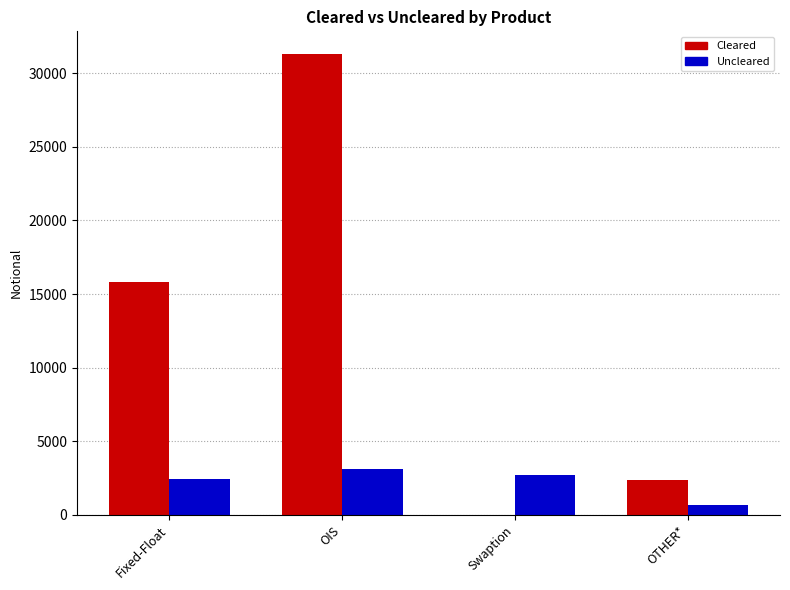

What is the sum of the Uncleared values at OIS and Fixed-Float?

5612